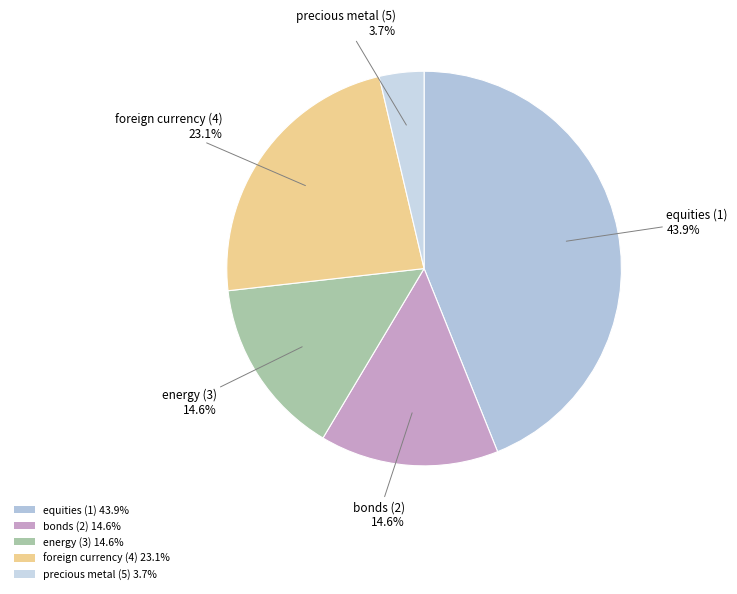

What percentage is the precious metal (5) slice, to the nearest percent?

4%